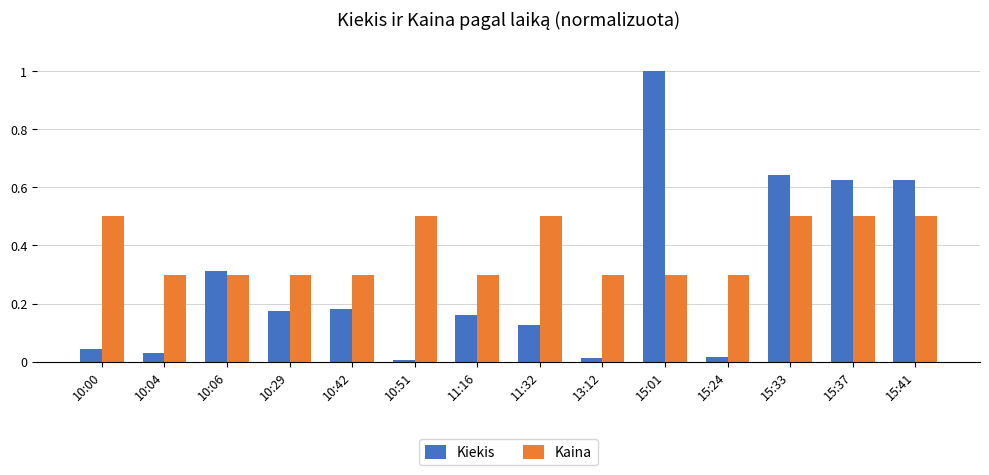

What is the difference between the maximum and minimum values in the Kiekis series?

1.0